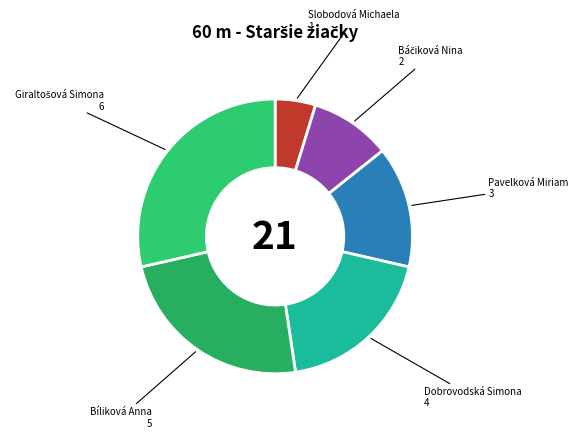

The Bíliková Anna slice represents 12% of the pie. True or false?

False